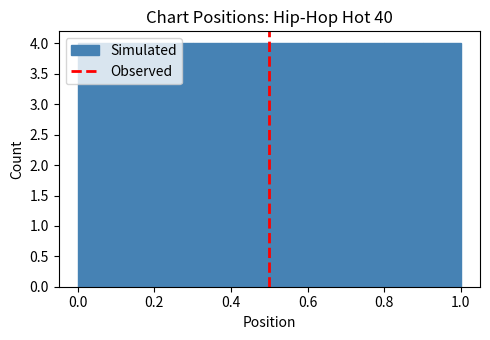

Reading left to right, transcribe this chart: for each bar, give the range it covers on the x-axis and its height. The values are not printed on the chart, so give them approximately, as read against the axis.

0.0 to 0.1: 4
0.1 to 0.2: 4
0.2 to 0.3: 4
0.3 to 0.4: 4
0.4 to 0.5: 4
0.5 to 0.6: 4
0.6 to 0.7: 4
0.7 to 0.8: 4
0.8 to 0.9: 4
0.9 to 1.0: 4